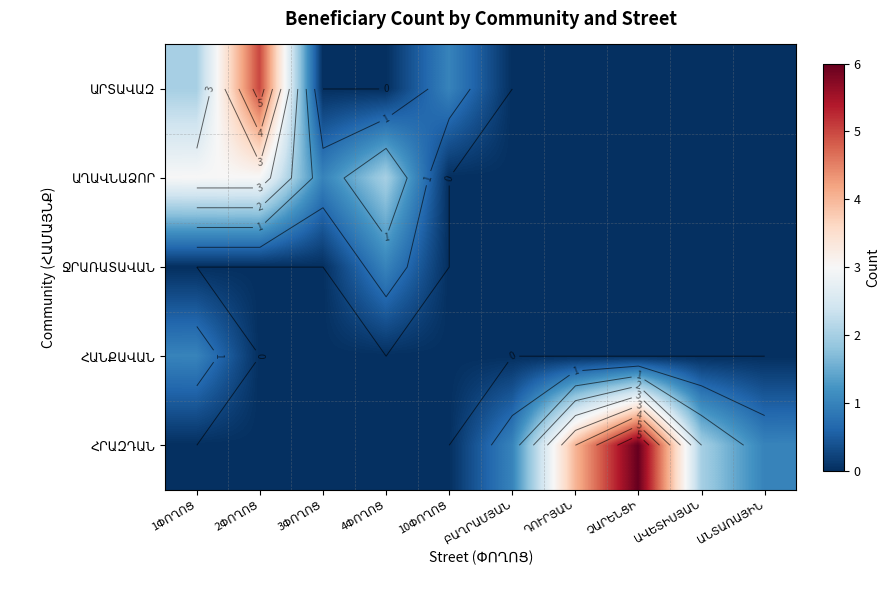

The ՀՐԱԶԴԱՆ series shows 4 at 1ՓՈՂՈՑ. True or false?

False